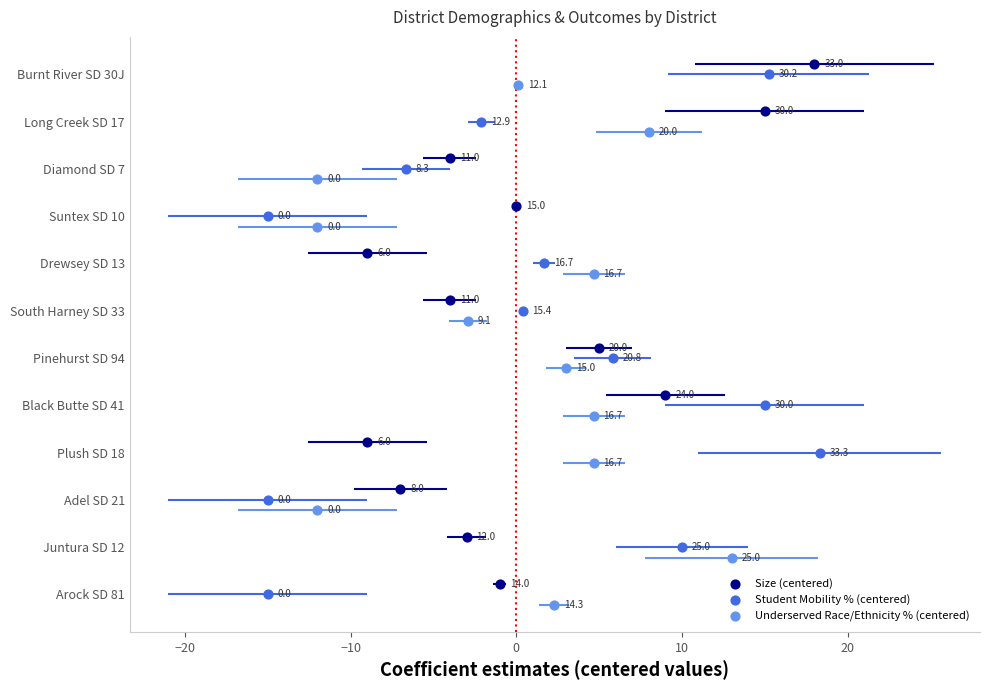

What are all the series names shown in the legend?

Size (centered), Student Mobility % (centered), Underserved Race/Ethnicity % (centered)